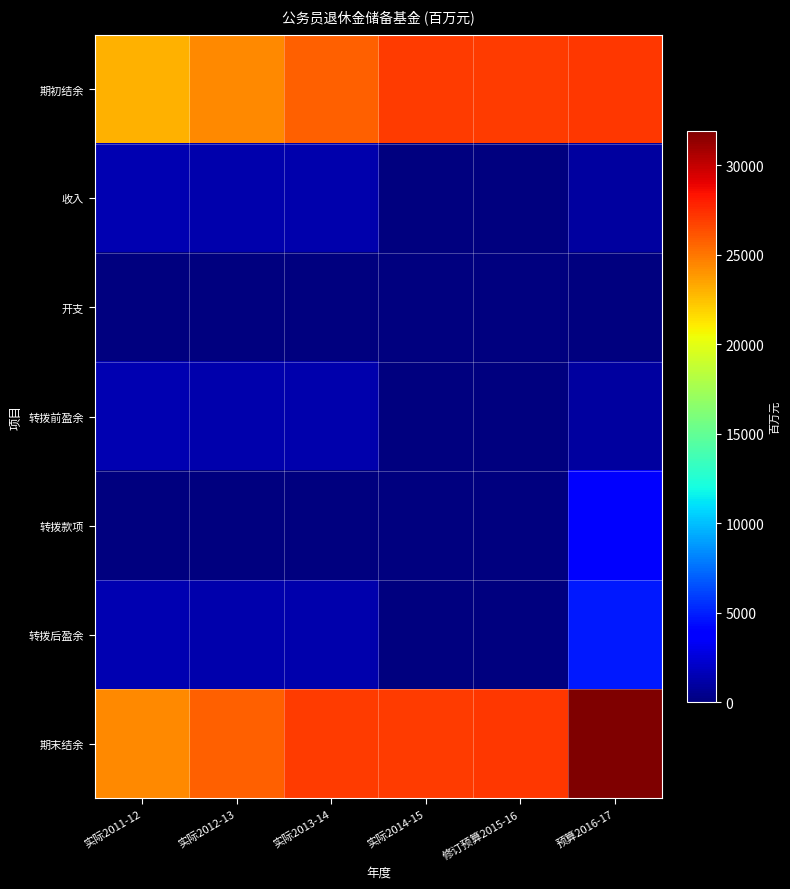

List the series in order of their peak value, lowest first.

开支, 收入, 转拨前盈余, 转拨款项, 转拨后盈余, 期初结余, 期末结余